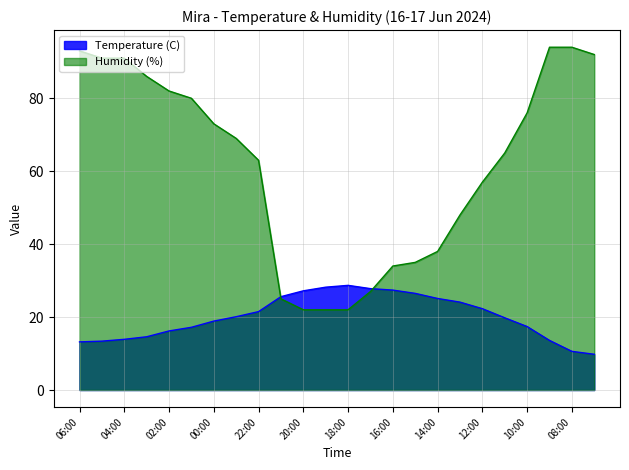

Which has a higher value, 21:00 or 12:00?

21:00